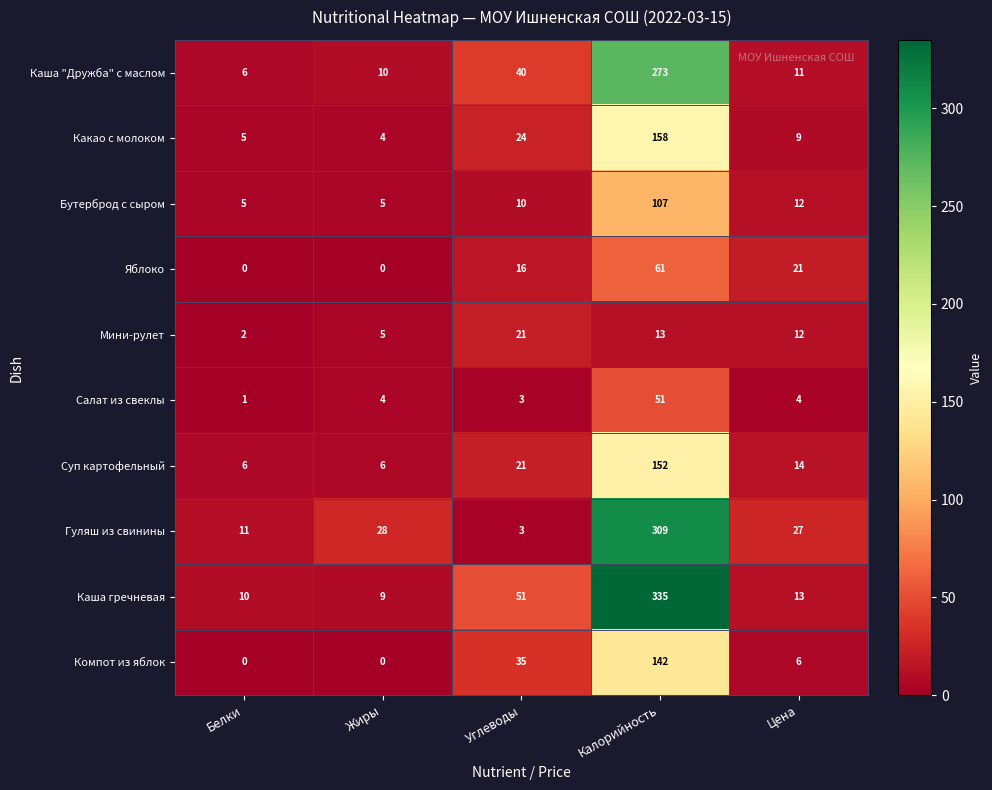

Rank the categories by Каша гречневая value from highest to lowest.

Калорийность, Углеводы, Цена, Белки, Жиры